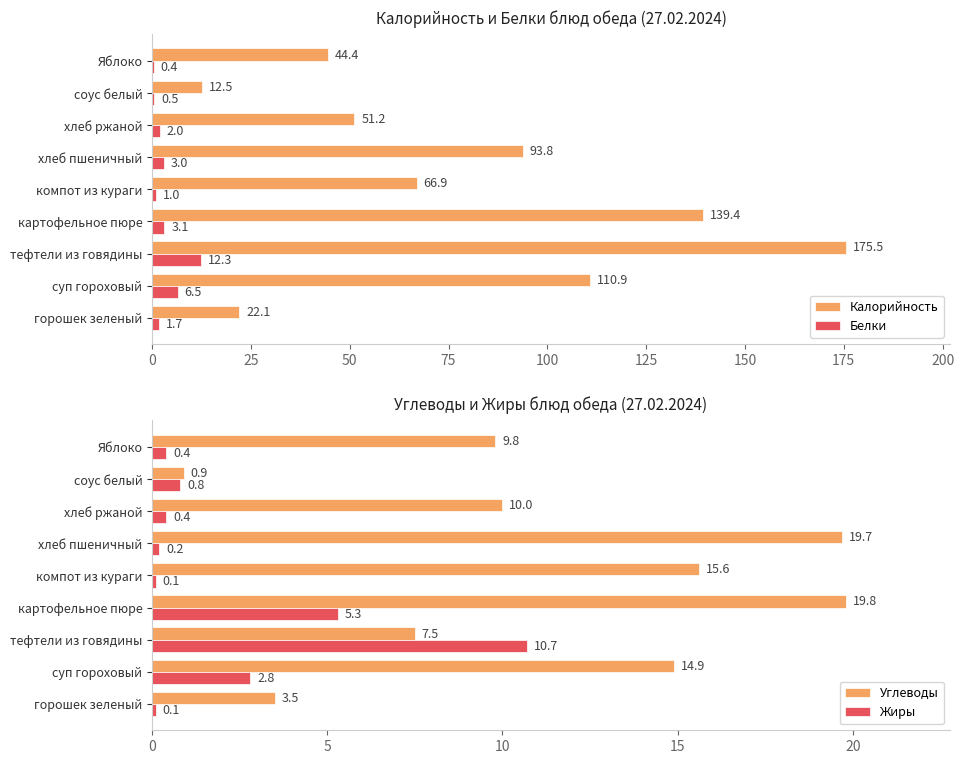

What is the minimum value for Жиры?

0.1